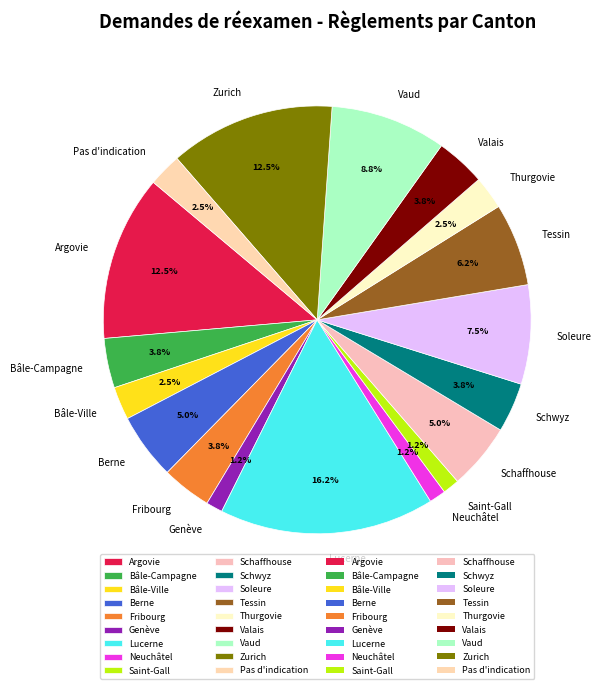

What percentage is the Lucerne slice, to the nearest percent?

16%